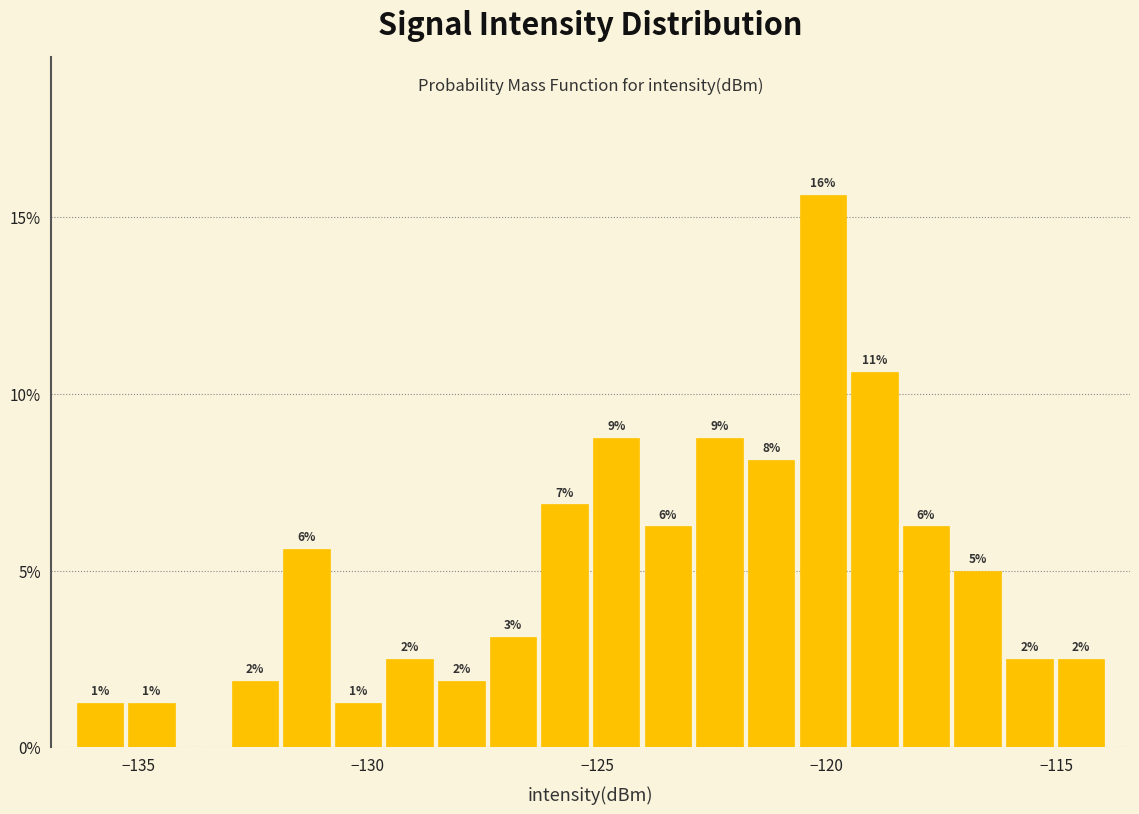

Read against the x-axis, roughly where is the centre of the tallest bar?

-120.0